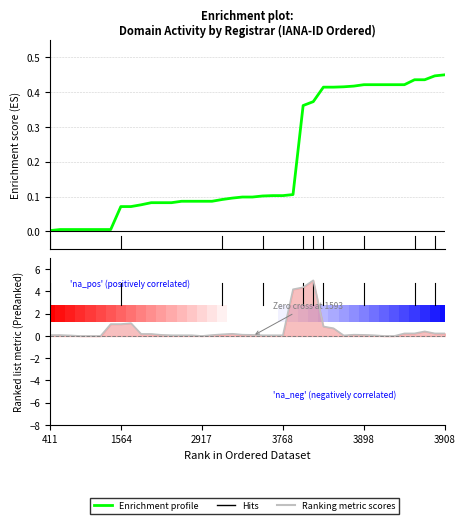

List the series in order of their overall mean, highest first.

Ranking metric scores, Enrichment profile